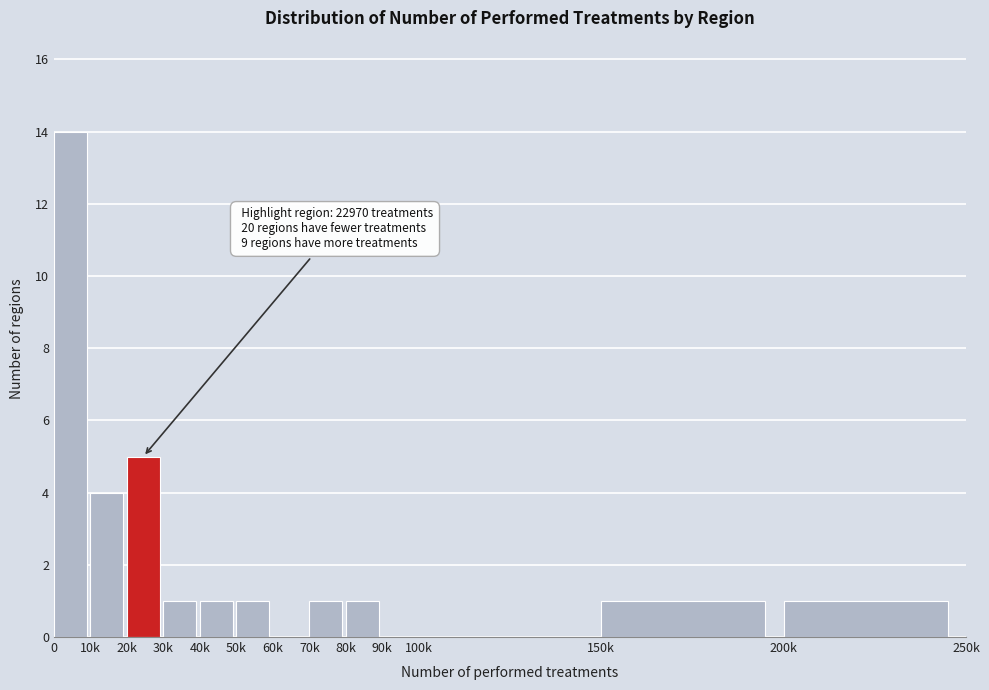

Reading left to right, list all the values displayed in this chart.

0=14	10k=4	20k=5	30k=1	40k=1	50k=1	60k=0	70k=1	80k=1	90k=0	100k=0	150k=1	200k=1